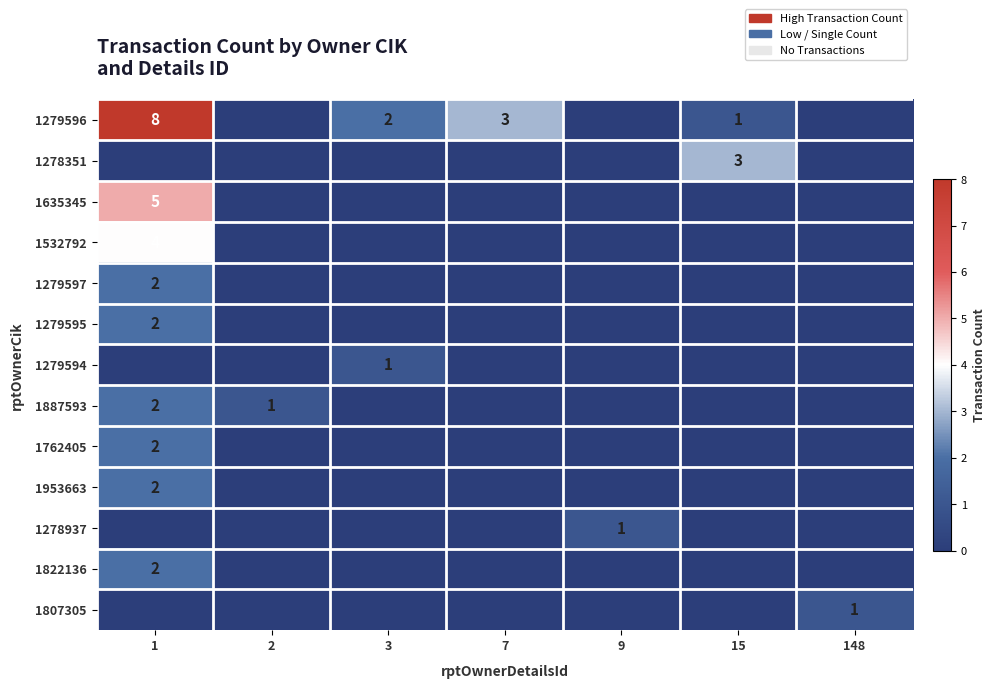

How many distinct data groups are displayed?

13